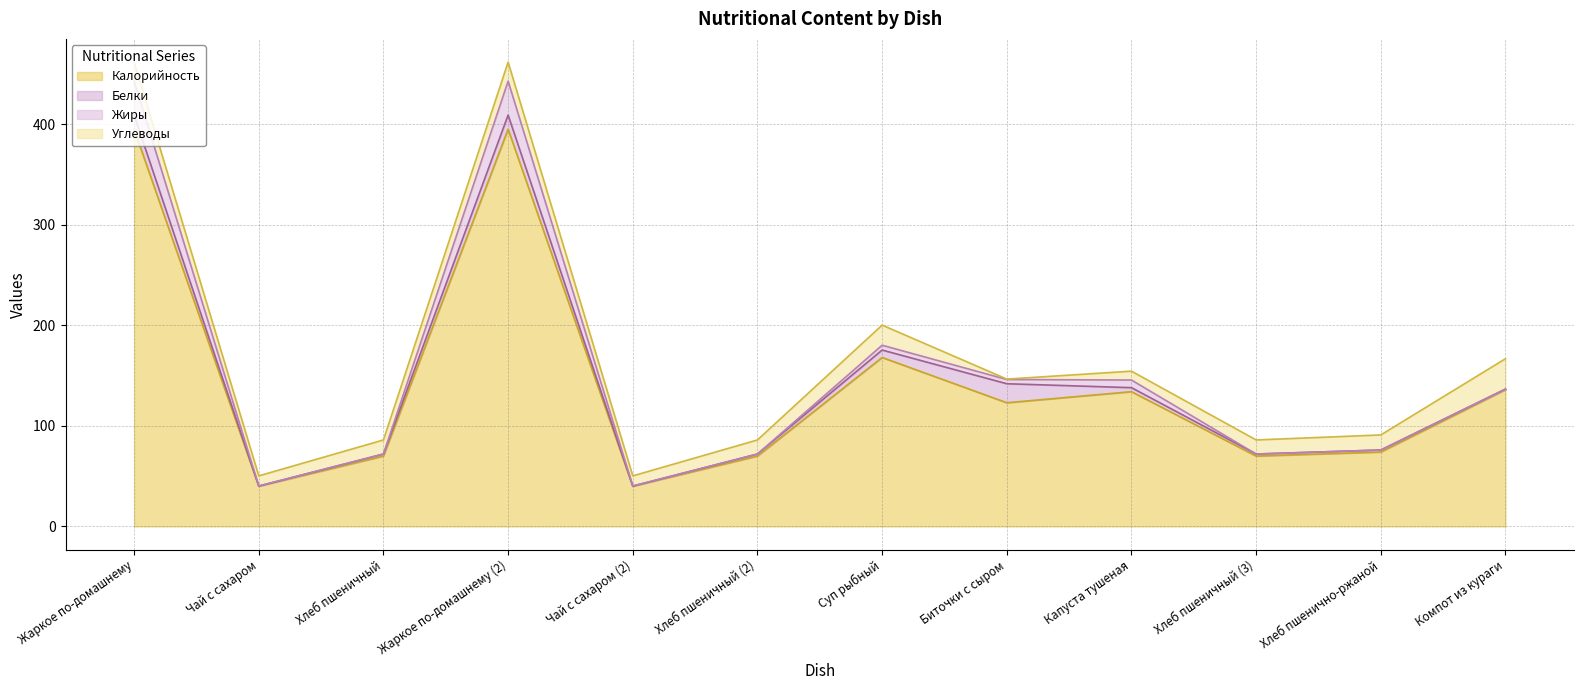

What is the difference between the highest and lowest values at Хлеб пшеничный?

70.0